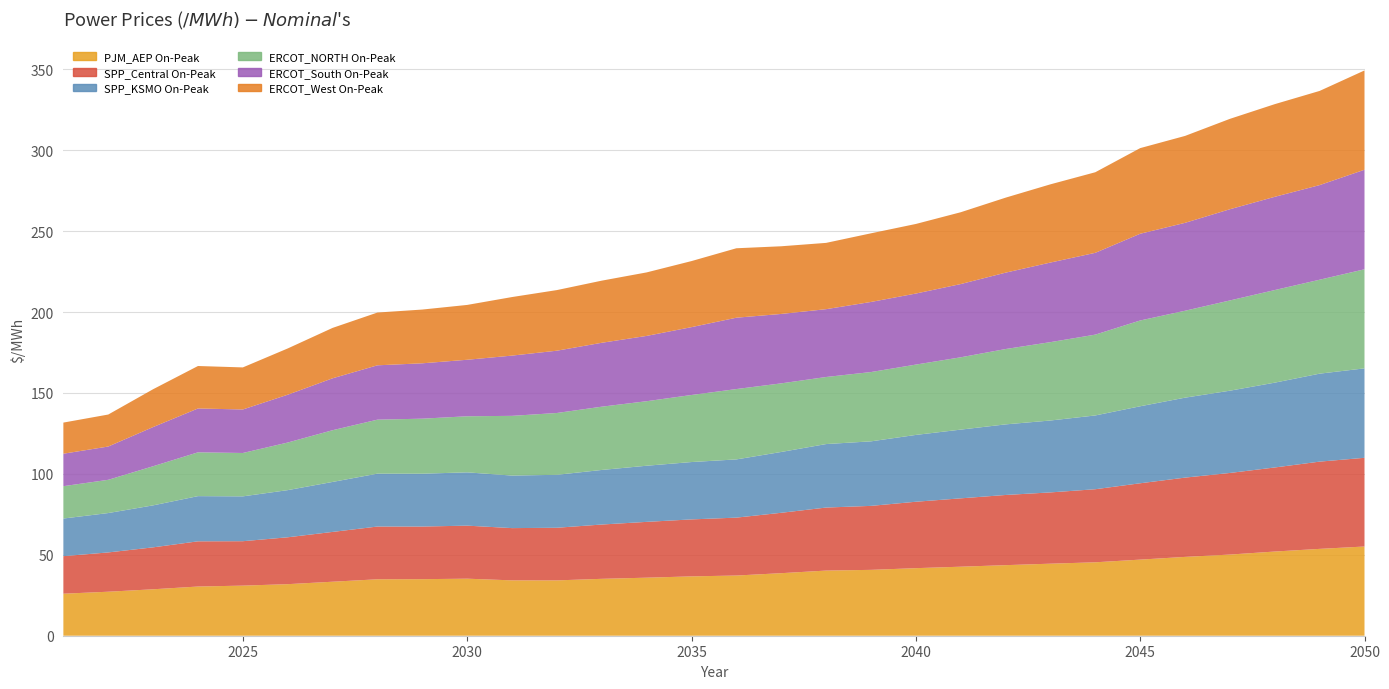

Reading left to right, what are all the values shown in this chart?

PJM_AEP On-Peak: 26.0	27.2	28.7	30.4	31.0	31.9	33.4	34.9	34.9	35.2	34.2	34.2	35.1	35.9	36.7	37.2	38.6	40.2	40.7	41.7	42.6	43.6	44.5	45.4	47.0	48.7	50.1	52.0	53.7	55.1
SPP_Central On-Peak: 23.2	24.3	25.9	27.9	27.4	29.0	30.8	32.6	32.5	32.8	32.3	32.5	33.6	34.5	35.2	35.8	37.3	38.9	39.5	41.0	42.2	43.4	44.0	45.1	47.2	49.0	50.4	51.9	53.9	54.8
SPP_KSMO On-Peak: 23.2	24.3	25.9	27.9	27.7	29.1	30.9	32.7	32.6	32.9	32.5	32.7	33.7	34.7	35.4	36.0	37.6	39.2	39.9	41.3	42.5	43.6	44.4	45.6	47.6	49.4	50.8	52.4	54.3	55.3
ERCOT_NORTH On-Peak: 20.0	20.5	24.2	27.1	26.8	29.4	32.0	33.4	34.0	34.7	36.9	38.2	39.1	39.9	41.4	43.5	42.4	41.4	42.8	43.5	44.7	46.6	48.4	49.9	53.0	53.7	55.8	57.2	58.0	61.2
ERCOT_South On-Peak: 20.1	20.6	24.2	27.1	26.9	29.5	32.1	33.6	34.2	34.9	37.2	38.5	39.5	40.3	41.9	44.1	42.9	41.9	43.3	43.9	45.2	47.2	49.2	50.5	53.6	54.3	56.3	57.6	58.5	61.5
ERCOT_West On-Peak: 19.2	19.8	23.4	26.2	26.0	28.6	31.1	32.6	33.2	33.9	36.2	37.4	38.4	39.2	40.8	42.9	41.8	41.0	42.4	43.0	44.4	46.3	48.3	49.8	52.9	53.7	55.8	57.2	58.2	61.4